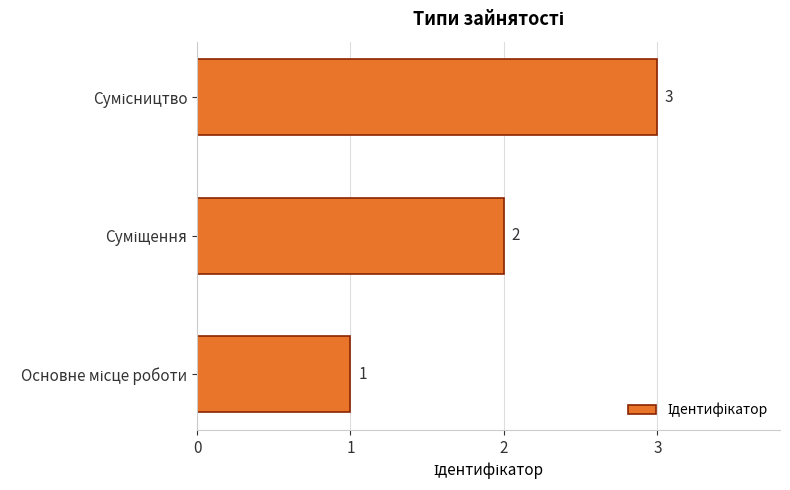

How many data points does each series have?

3